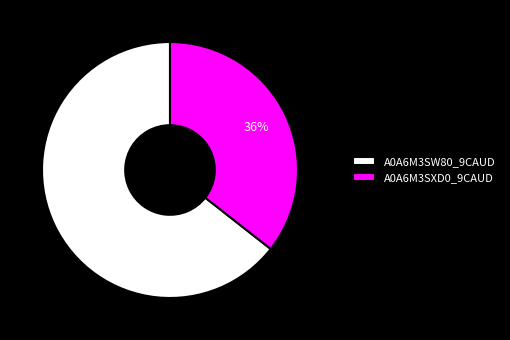

Which slice is the largest?

A0A6M3SW80_9CAUD